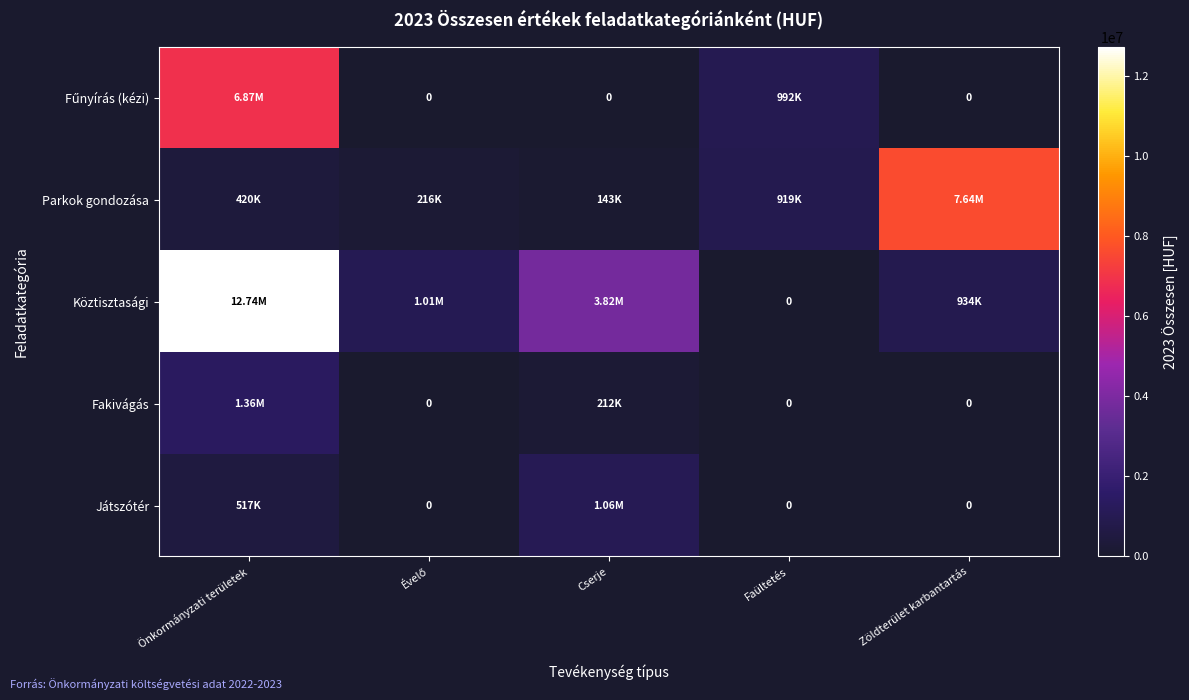

At which label does Játszótér reach its peak?

Cserje